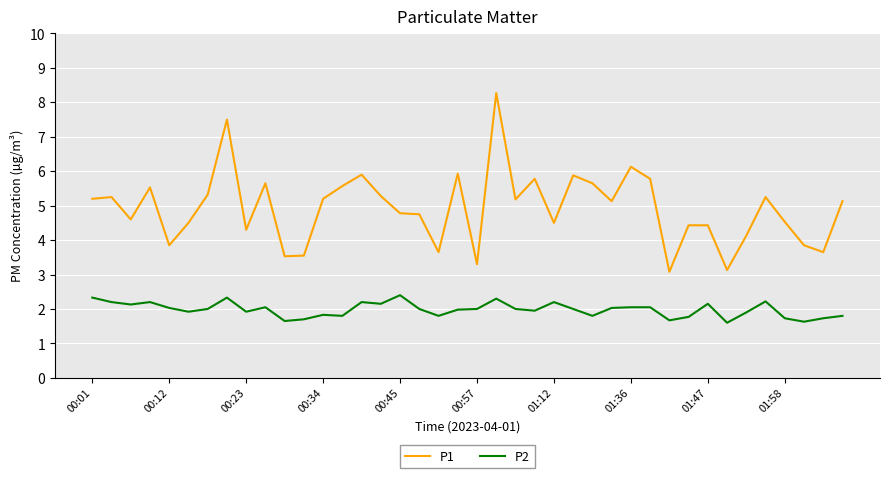

Does the chart display data point markers on the line(s)?

No